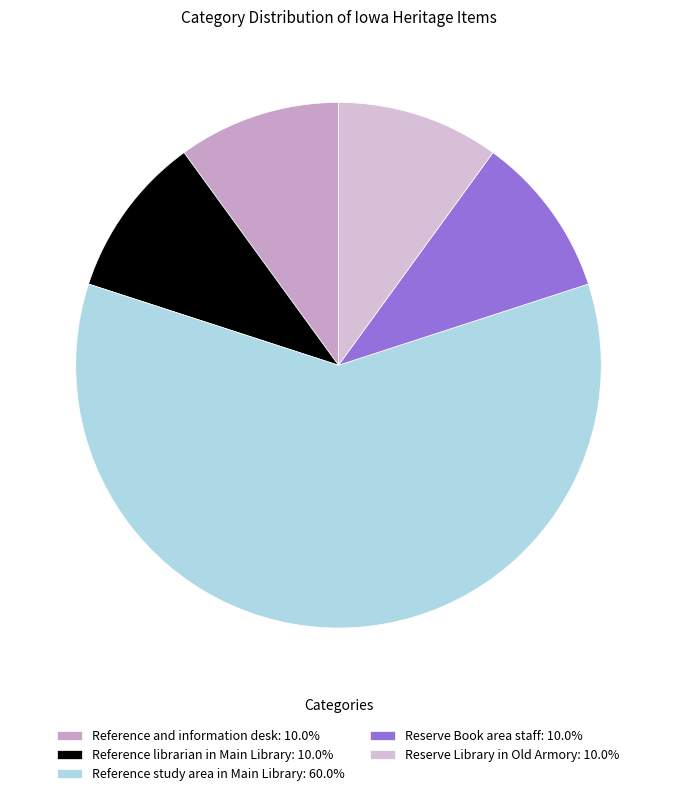

Rank the categories by value from lowest to highest.

Reference and information desk, Reference librarian in Main Library, Reserve Book area staff, Reserve Library in Old Armory, Reference study area in Main Library